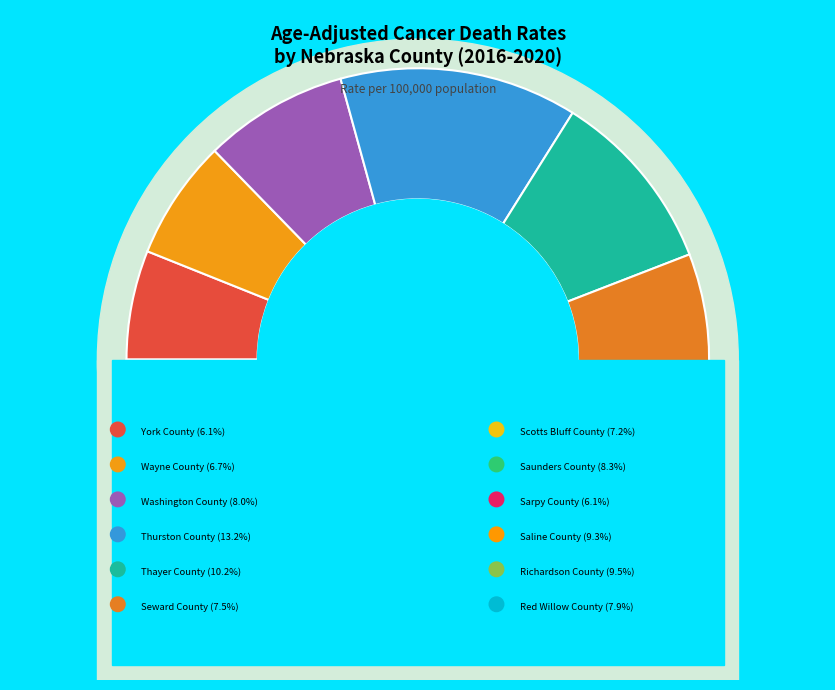

What percentage do Scotts Bluff County and Sarpy County together represent?

13.3%